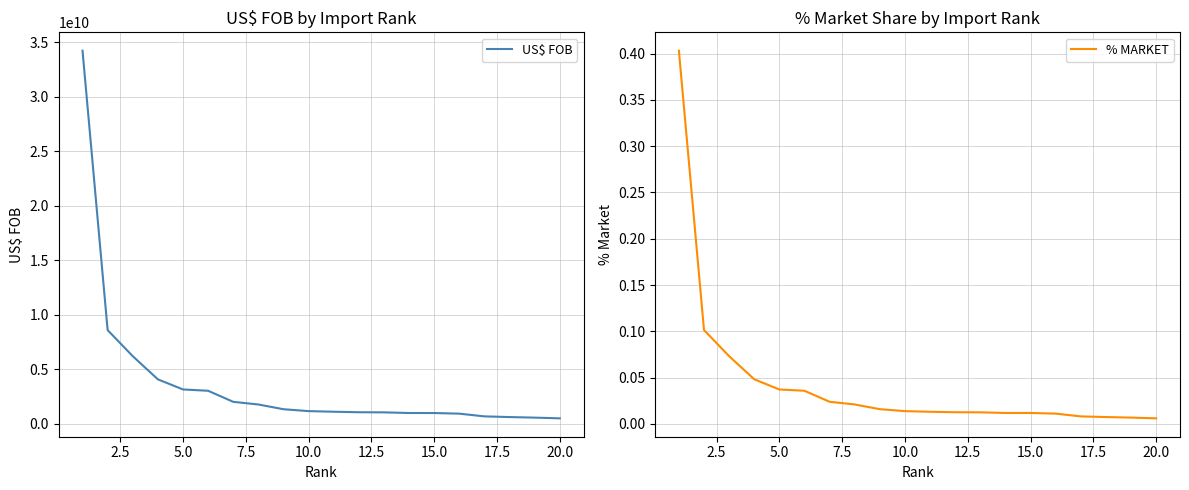

What is the maximum value for % MARKET?

0.4